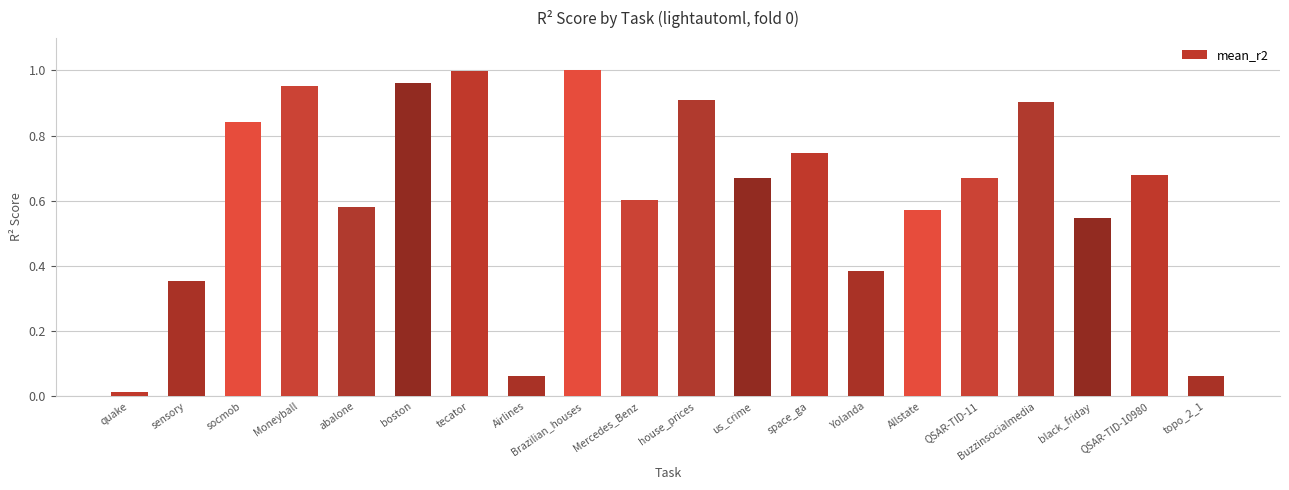

Which category has the lowest value across all series?

quake